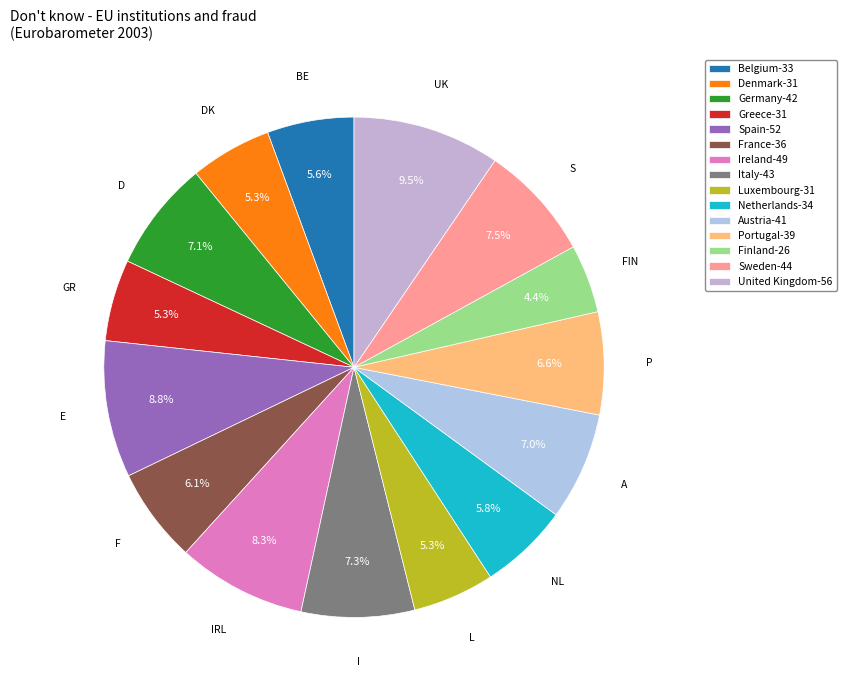

How many segments does this pie chart have?

15